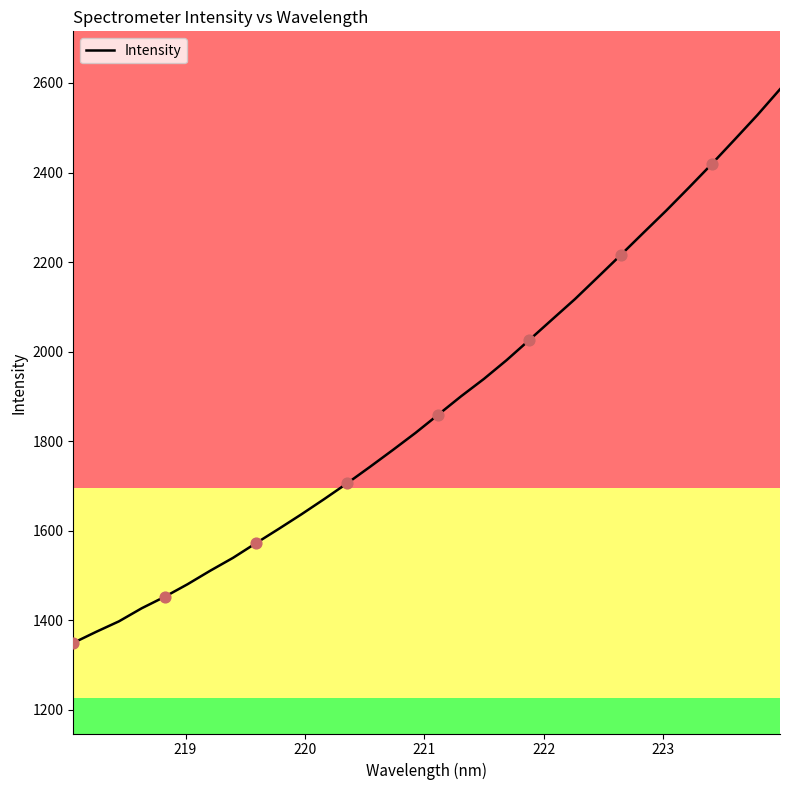

What is the maximum value shown in the chart?

2586.1